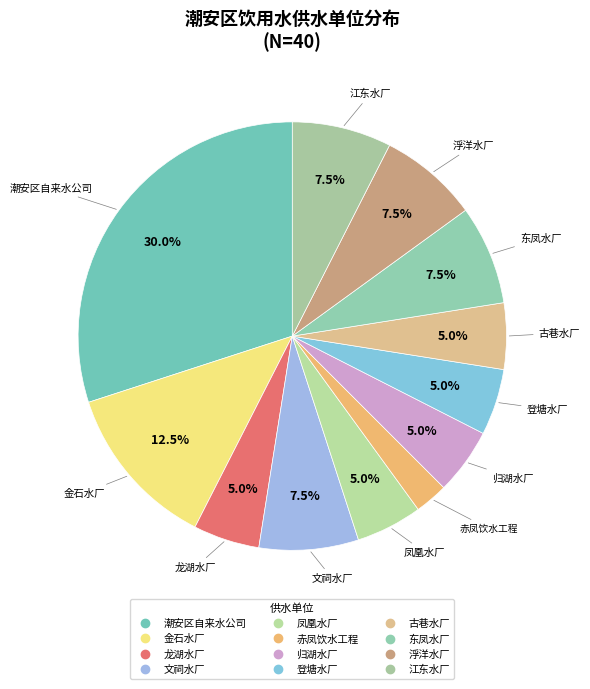

To the nearest percent, what is the average slice percentage?

8%